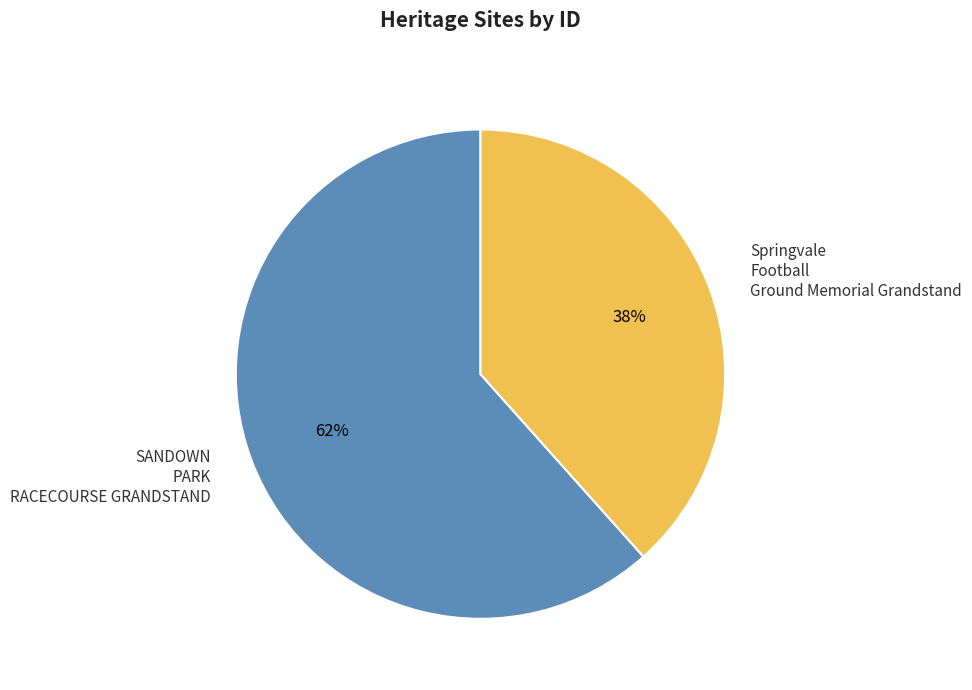

To the nearest percent, what is the average slice percentage?

50%